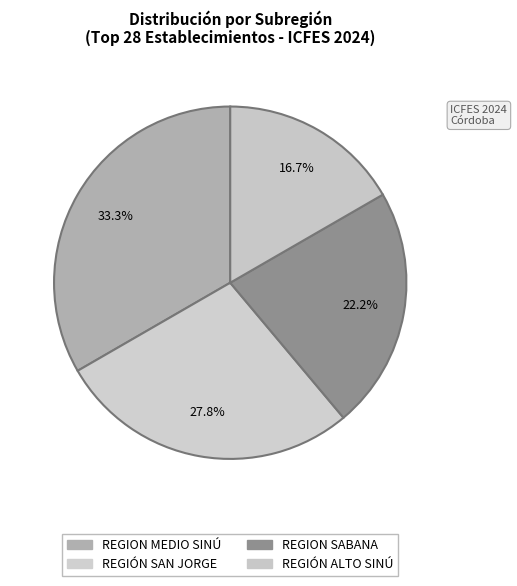

How many segments does this pie chart have?

4